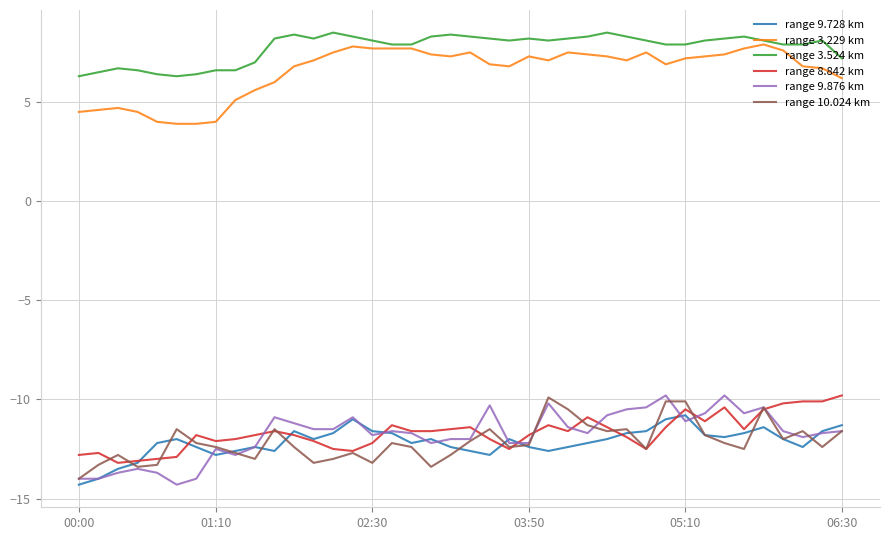

Which series has the widest spread of values?

range 9.876 km